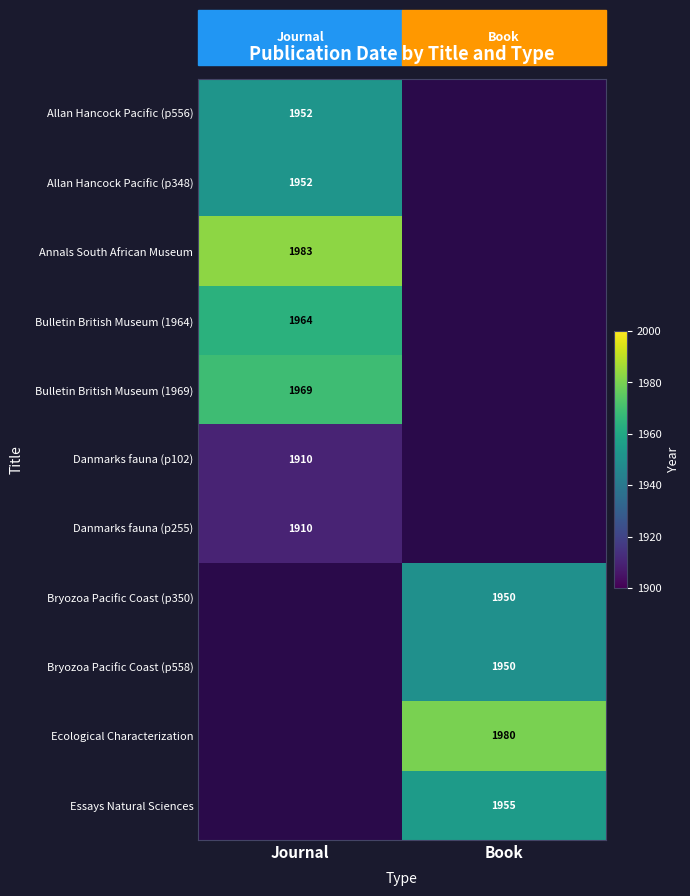

What is the greatest value displayed?

1983.0